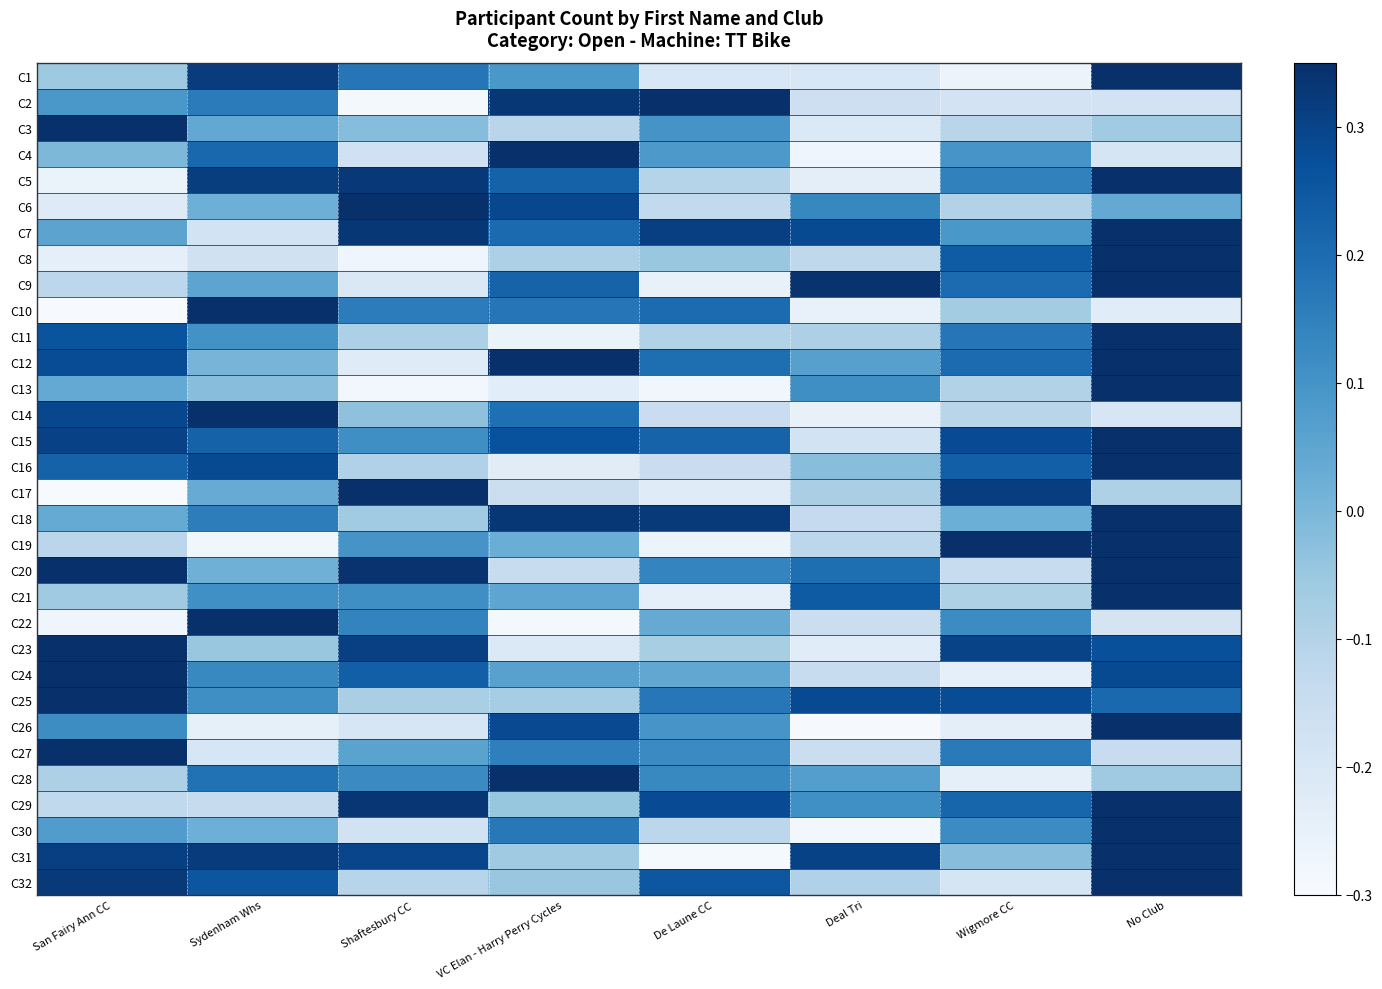

What is the smallest value displayed?

-0.3